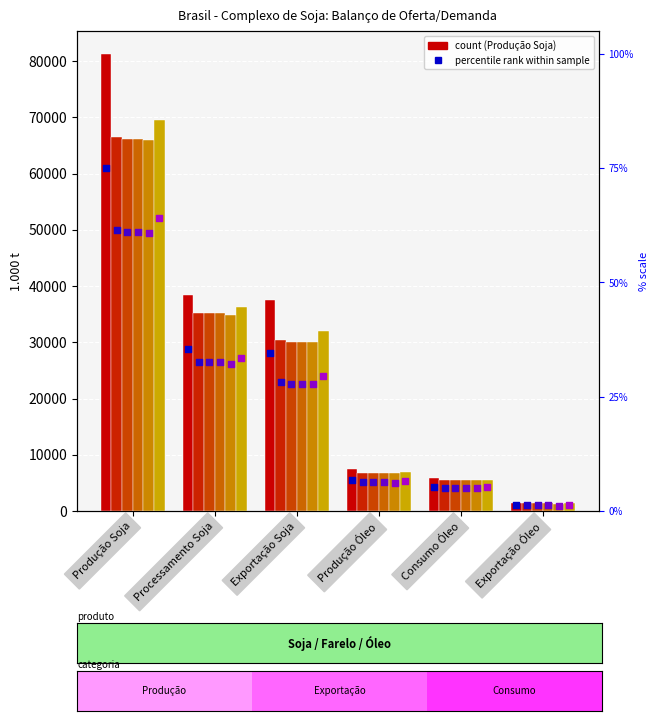

What is the total value across all series at Exportação Soja?

190000